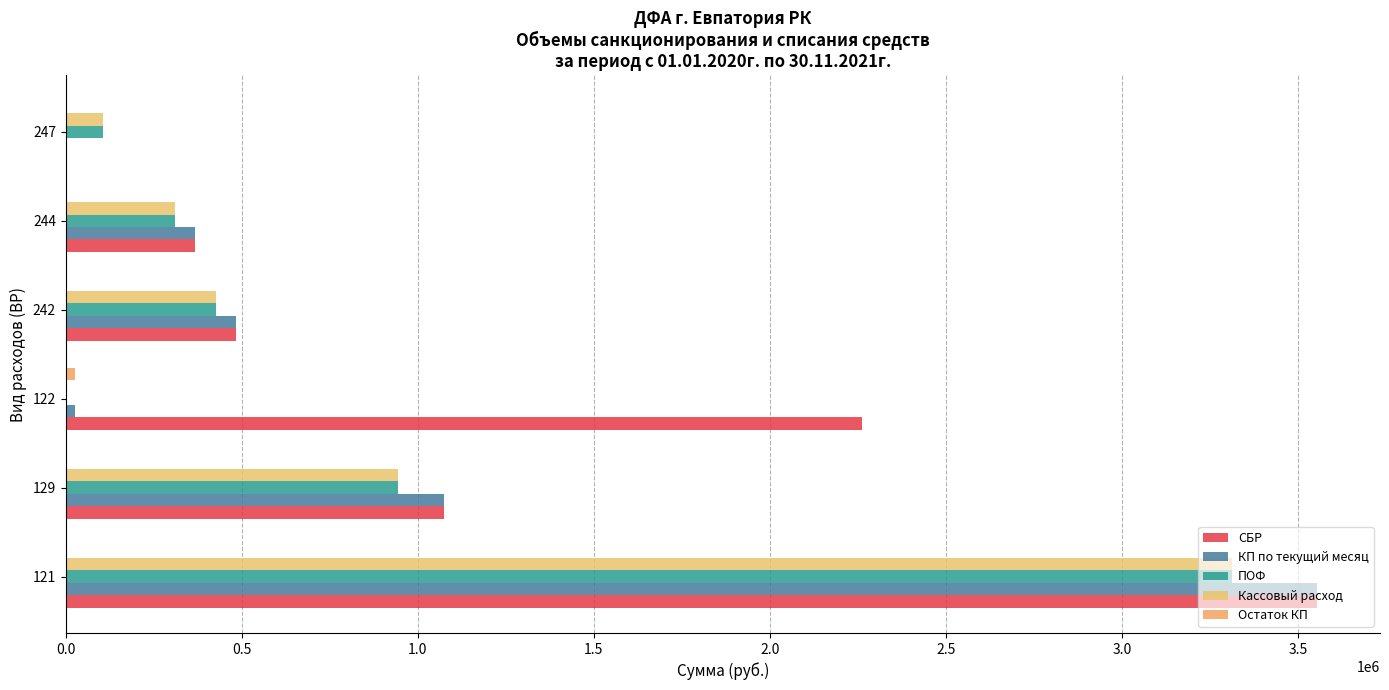

What is the difference between the second highest and second lowest values in the Остаток КП series?

2575.0